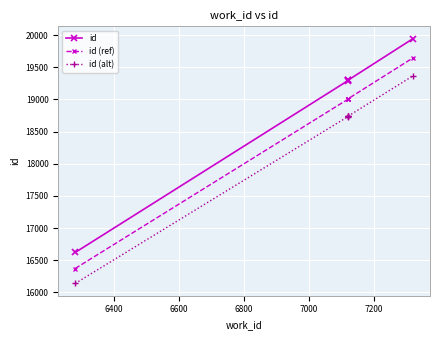

True or false: id and id (ref) intersect in this chart.

False